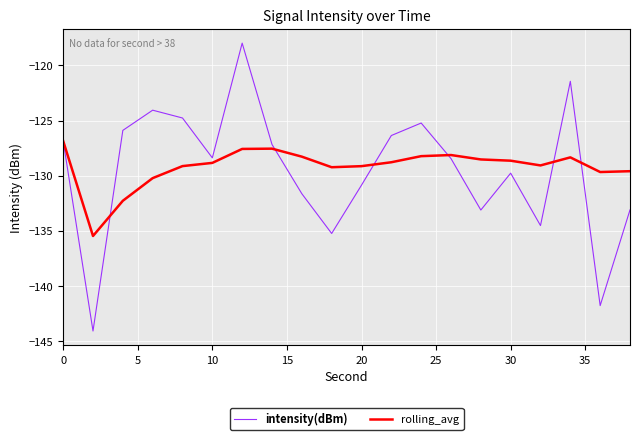

What is the difference between the second highest and minimum values in the intensity(dBm) series?

22.6